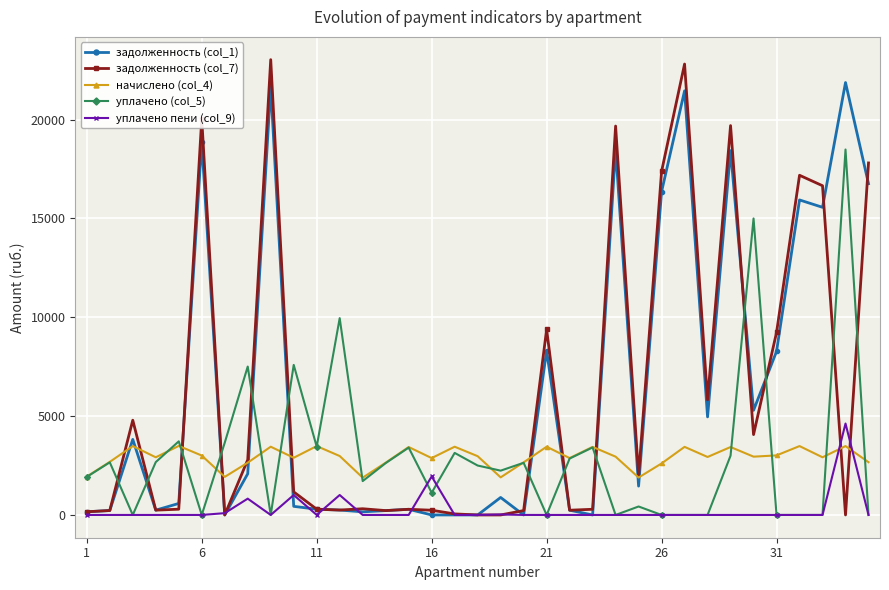

What is the greatest value displayed?

23033.6